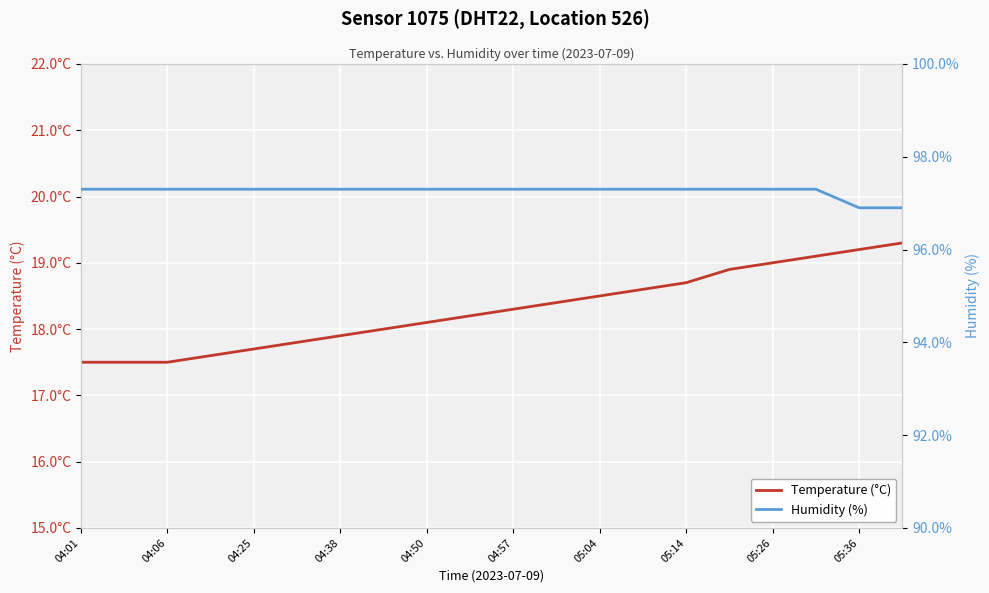

What is the greatest value displayed?

97.3